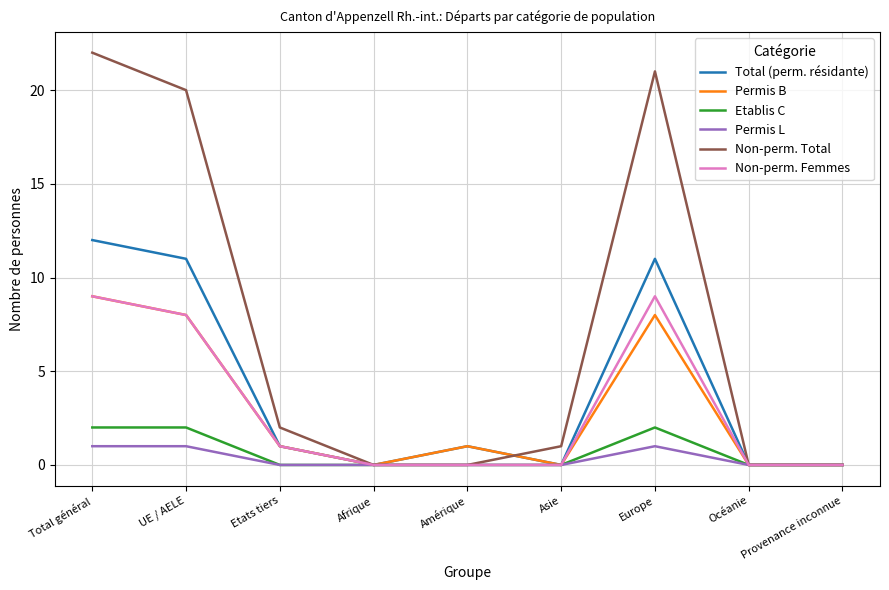

The Non-perm. Total series shows 0 at Amérique. True or false?

True